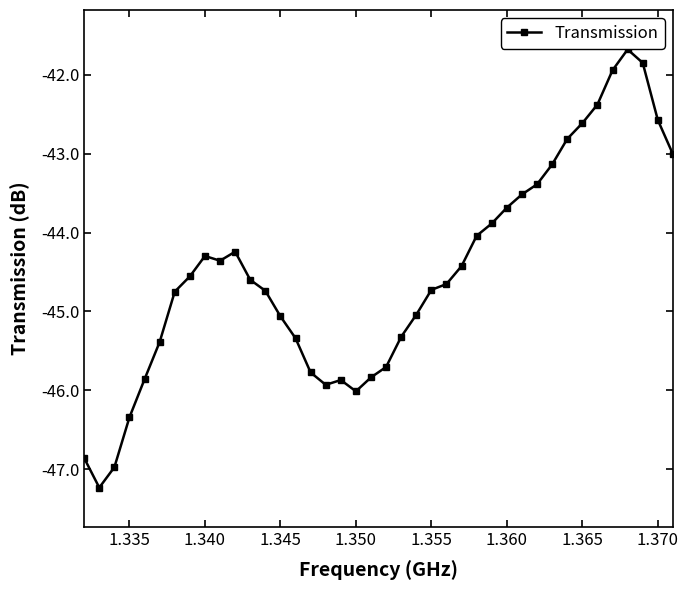

True or false: the data has more than 0 interior local peaks.

True